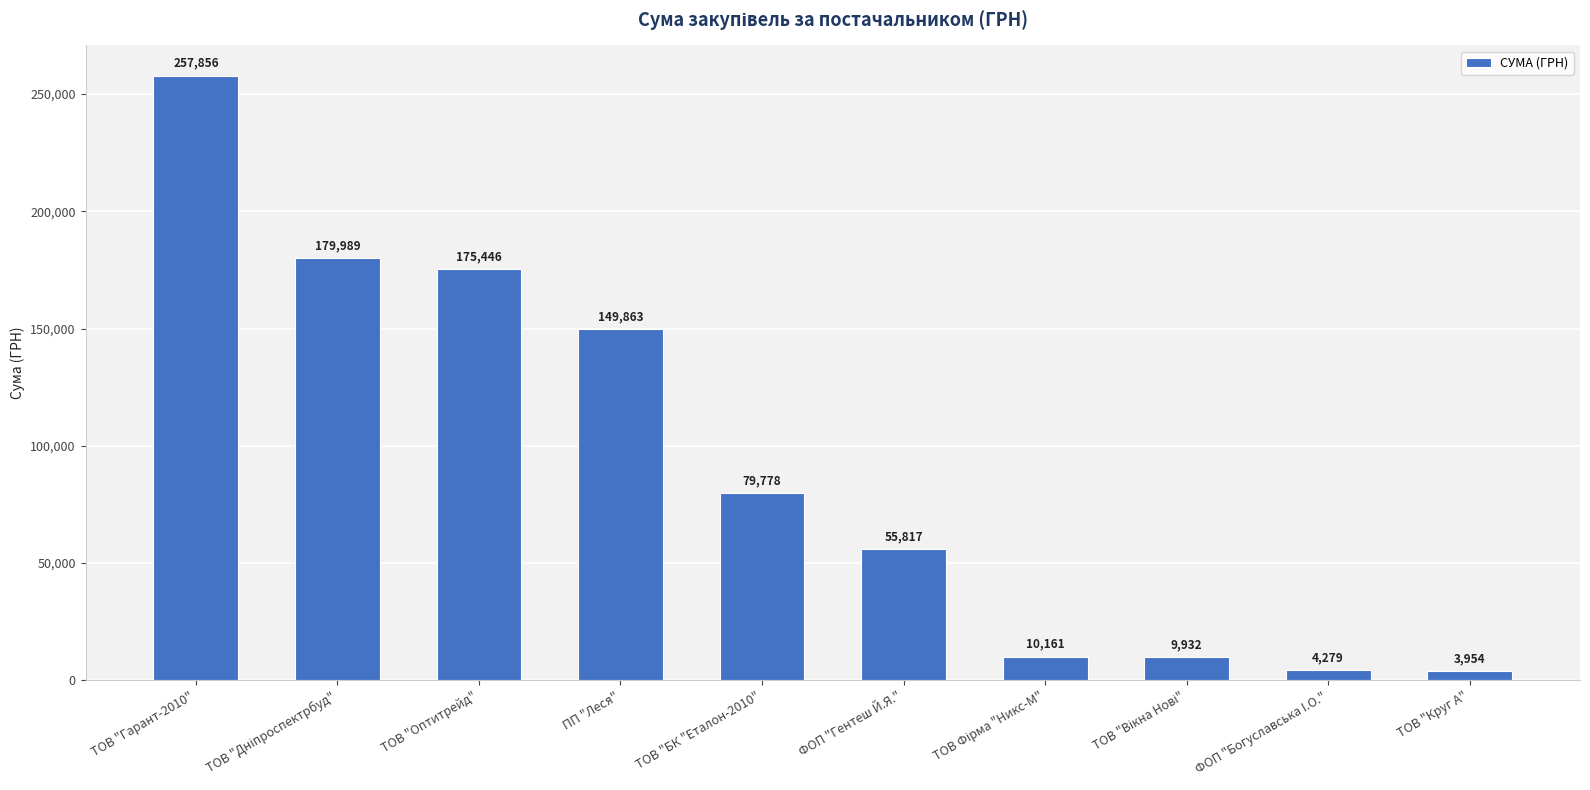

What is the difference between the values at ФОП "Богуславська I.О." and ФОП "Гентеш Й.Я."?

51538.0